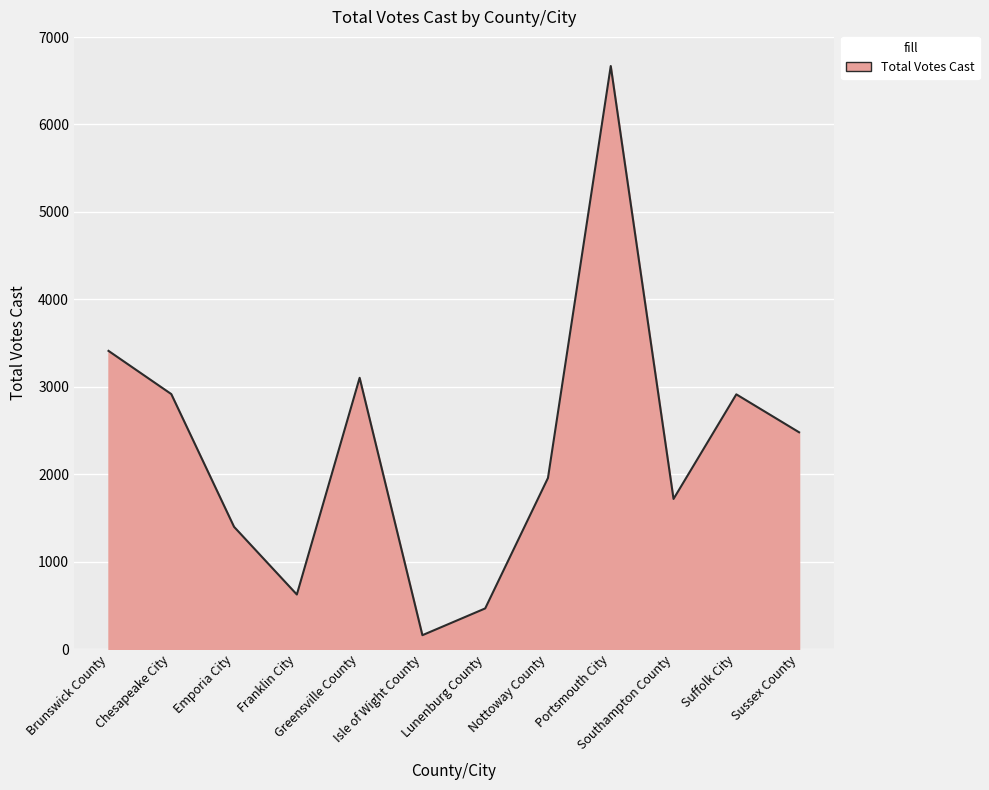

What is the difference between the second highest and second lowest values?

2945